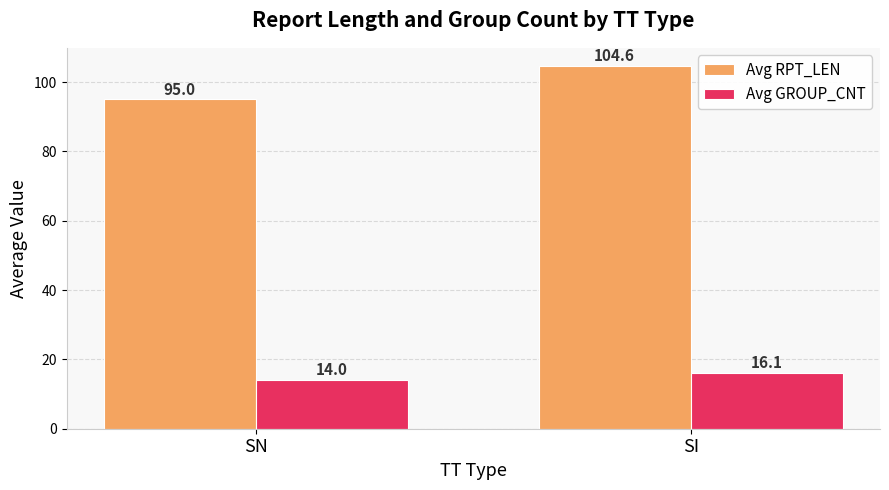

Count the number of categories in the chart.

2